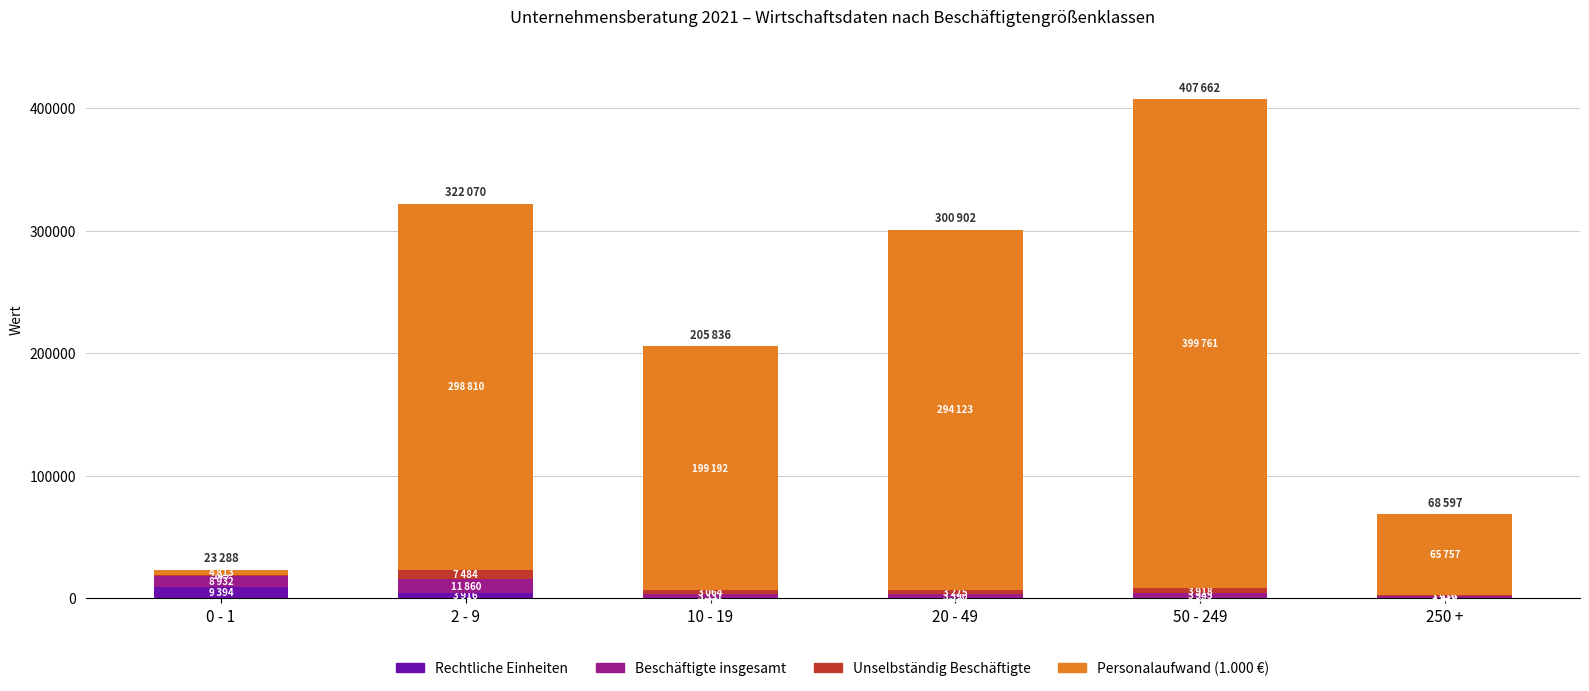

What is the maximum value for Rechtliche Einheiten?

9394